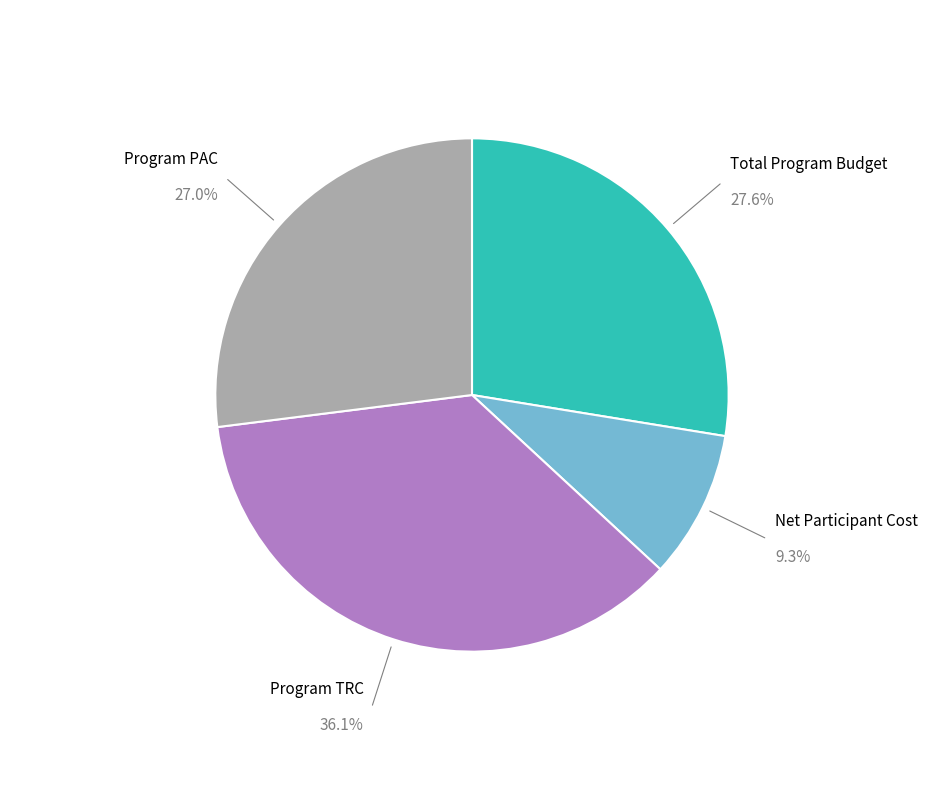

Does any single category account for the majority?

No